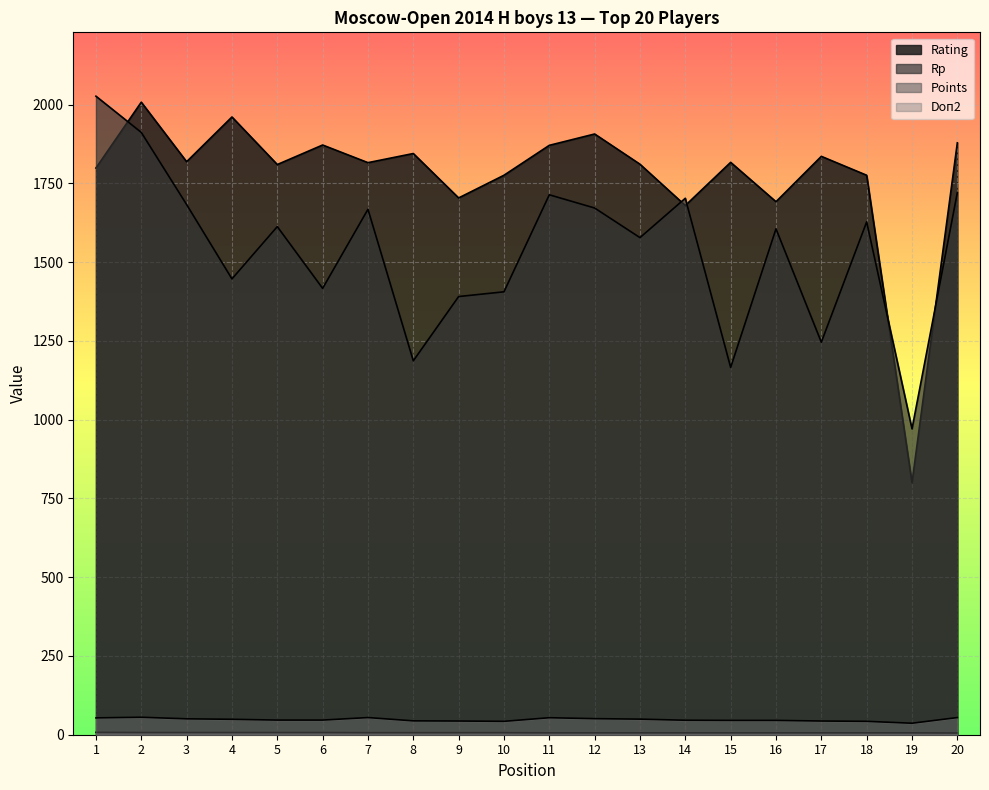

The value of Rp at 6 is 1417.0. True or false?

True